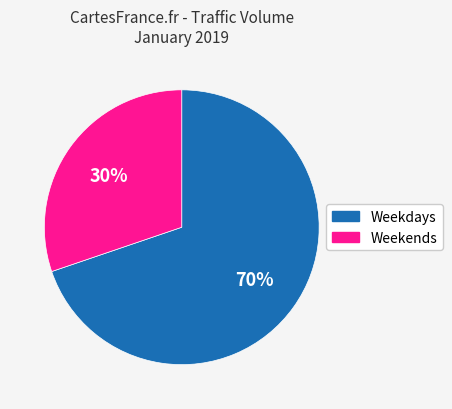

To the nearest percent, what is the average slice percentage?

50%